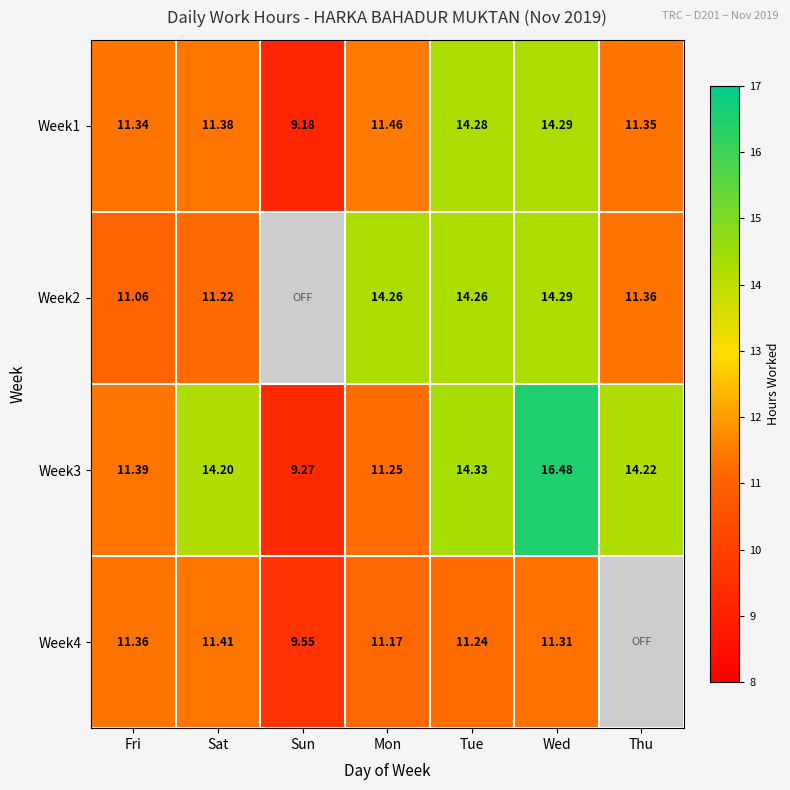

The value of Week1 at Thu is 5.3. True or false?

False